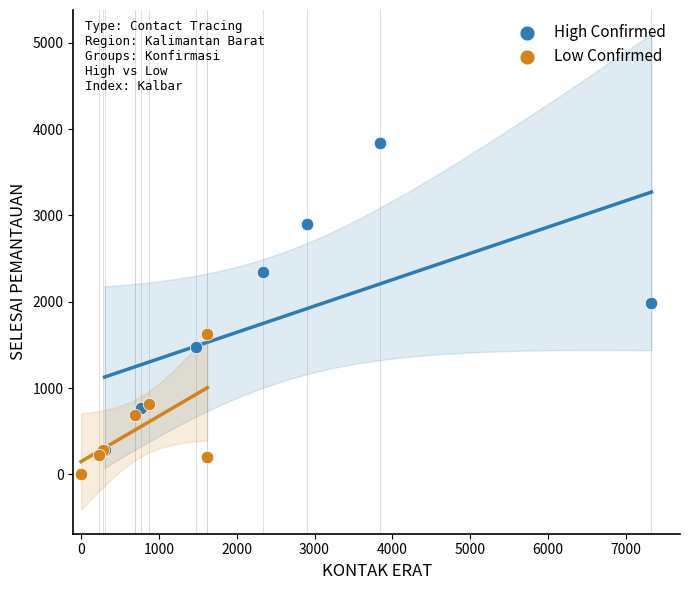

Which series contains the highest Y value?

High Confirmed